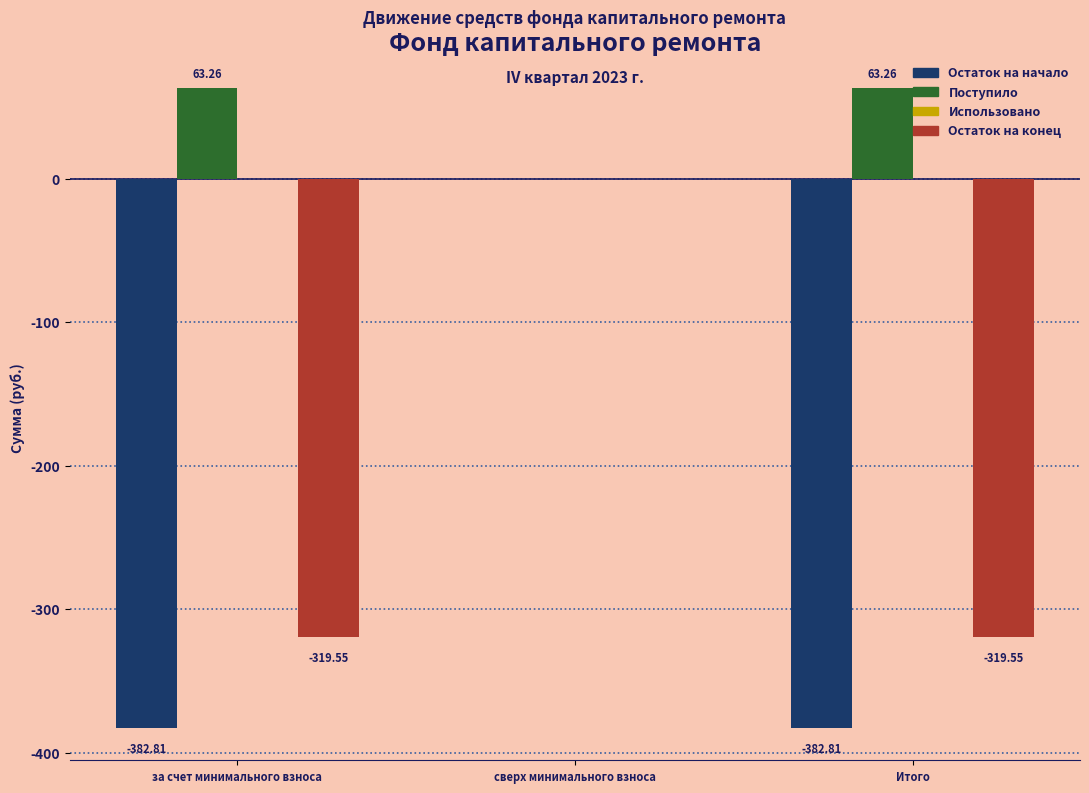

What is the sum of the Остаток на начало values at сверх минимального взноса and за счет минимального взноса?

-382.8